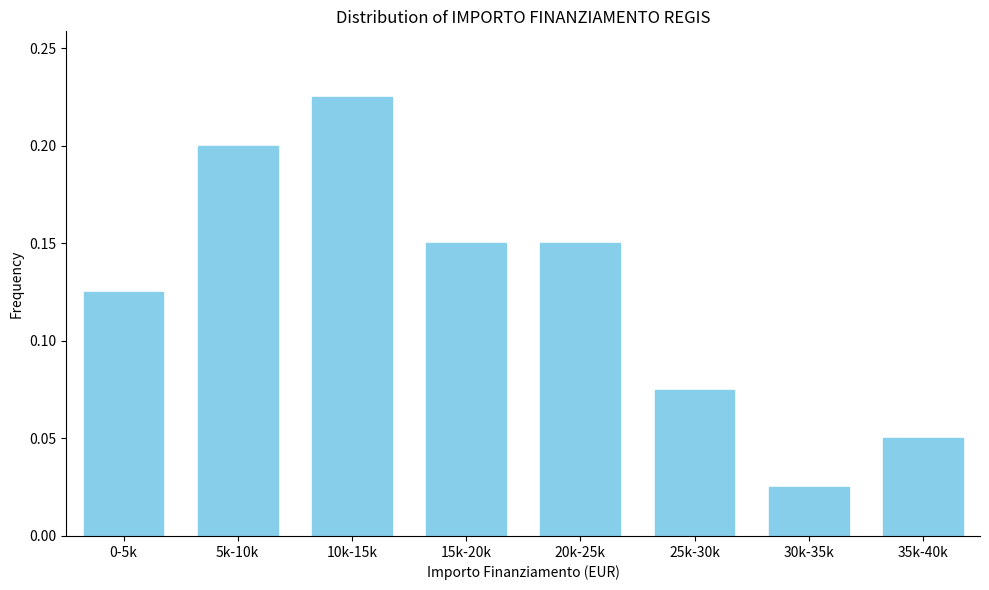

The value at 35k-40k is 0.0. True or false?

False